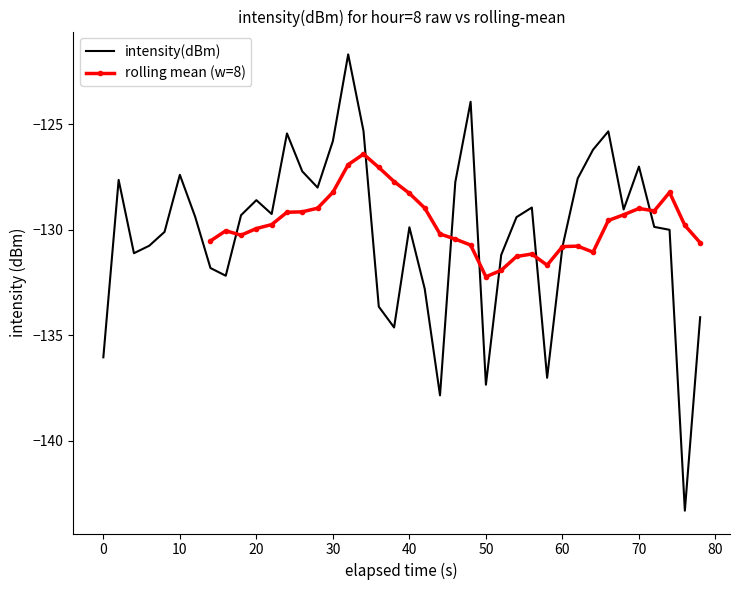

Reading left to right, transcribe all the data shown in this chart.

-136.1	-127.6	-131.1	-130.8	-130.1	-127.4	-129.4	-131.8	-132.2	-129.3	-128.6	-129.3	-125.4	-127.2	-128.0	-125.8	-121.7	-125.3	-133.7	-134.6	-129.9	-132.8	-137.9	-127.7	-123.9	-137.4	-131.2	-129.4	-129.0	-137.0	-130.8	-127.6	-126.2	-125.3	-129.0	-127.0	-129.9	-130.0	-143.3	-134.2